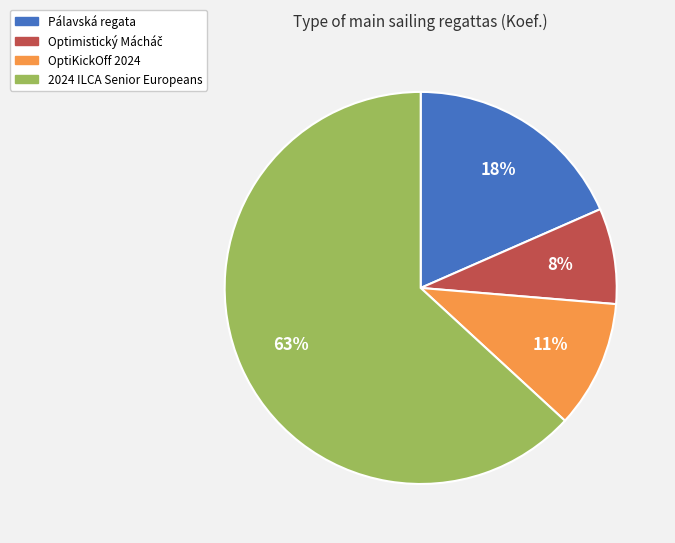

The 2024 ILCA Senior Europeans slice represents 63% of the pie. True or false?

True